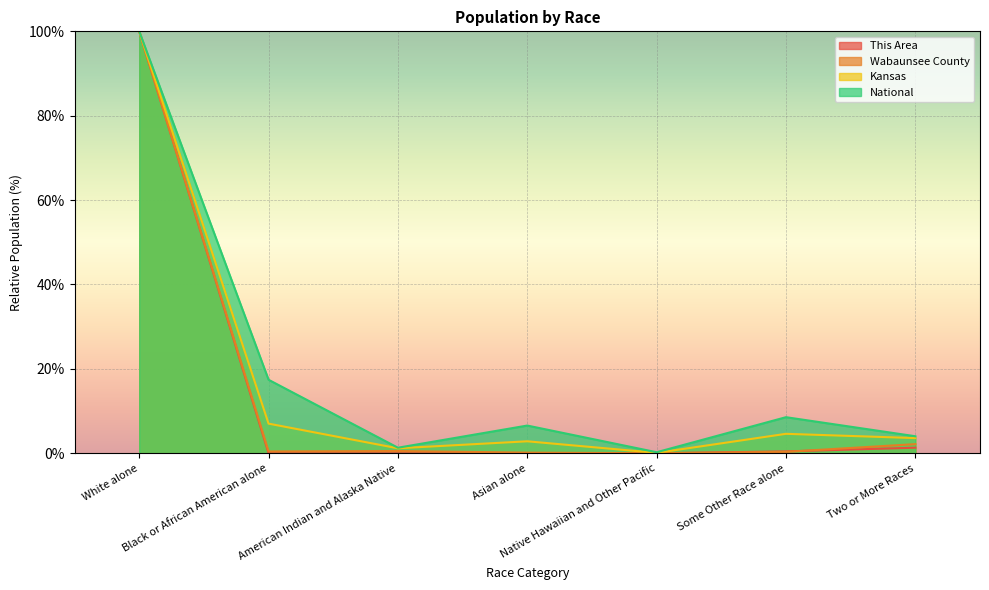

Which series has the largest total across all categories?

National